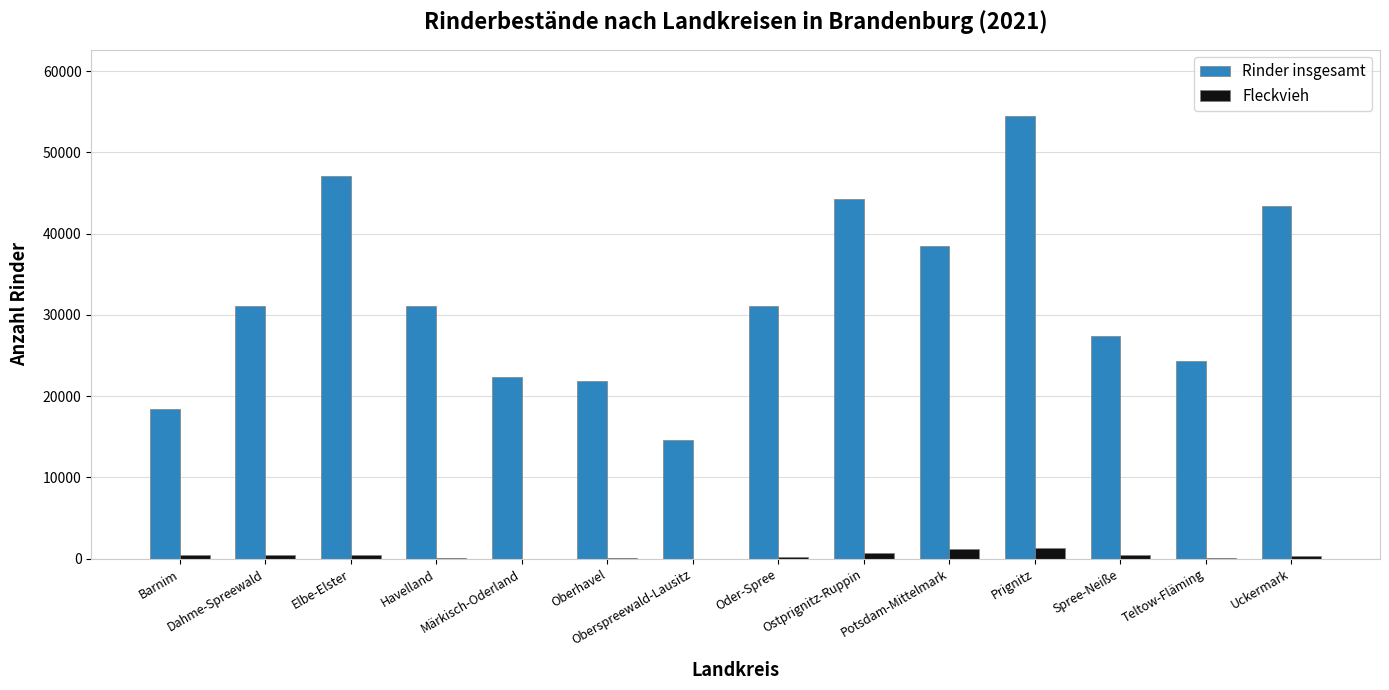

What is the sum of all Fleckvieh values?

6073